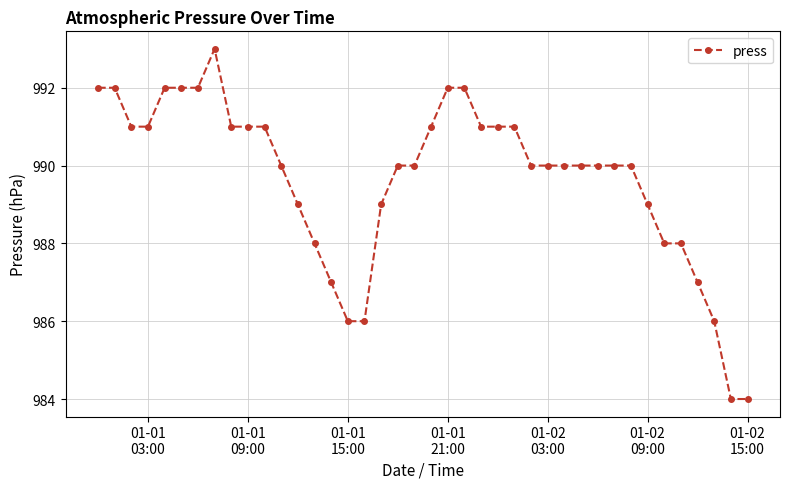

What is the sum of all values?

39587